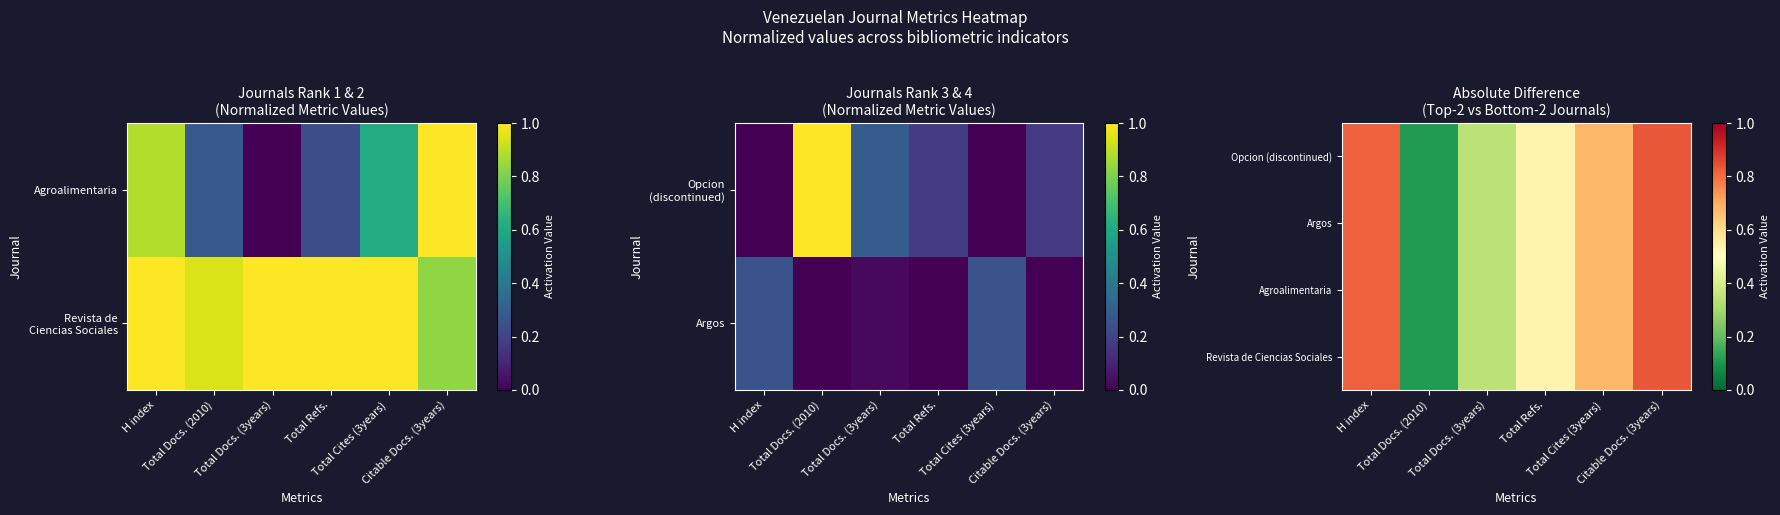

Which series changed the most between Total Cites (3years) and Citable Docs. (3years)?

Revista de Ciencias Sociales